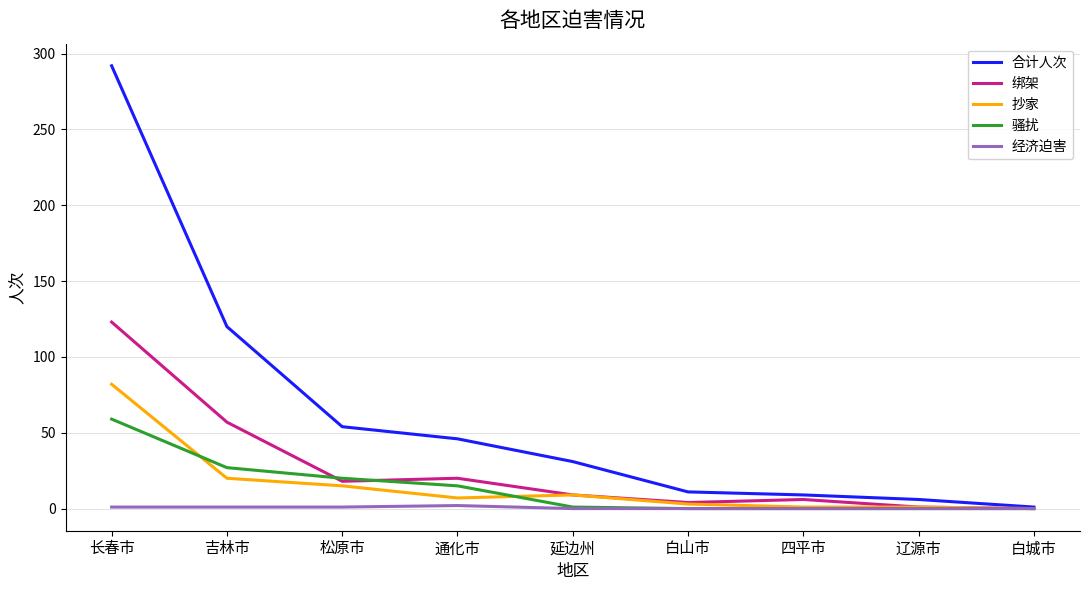

What is the spread (max minus min) of values at 松原市?

53